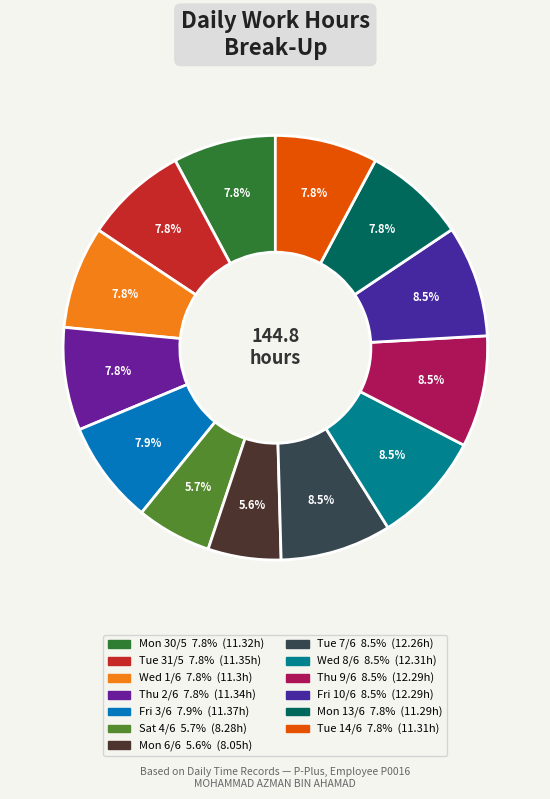

The Fri 3/6 slice represents 1% of the pie. True or false?

False